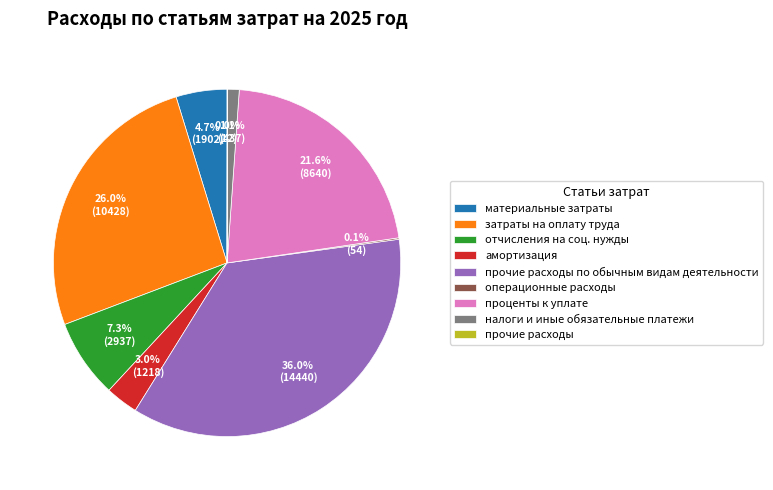

To the nearest percent, what percentage of the pie is амортизация?

3%